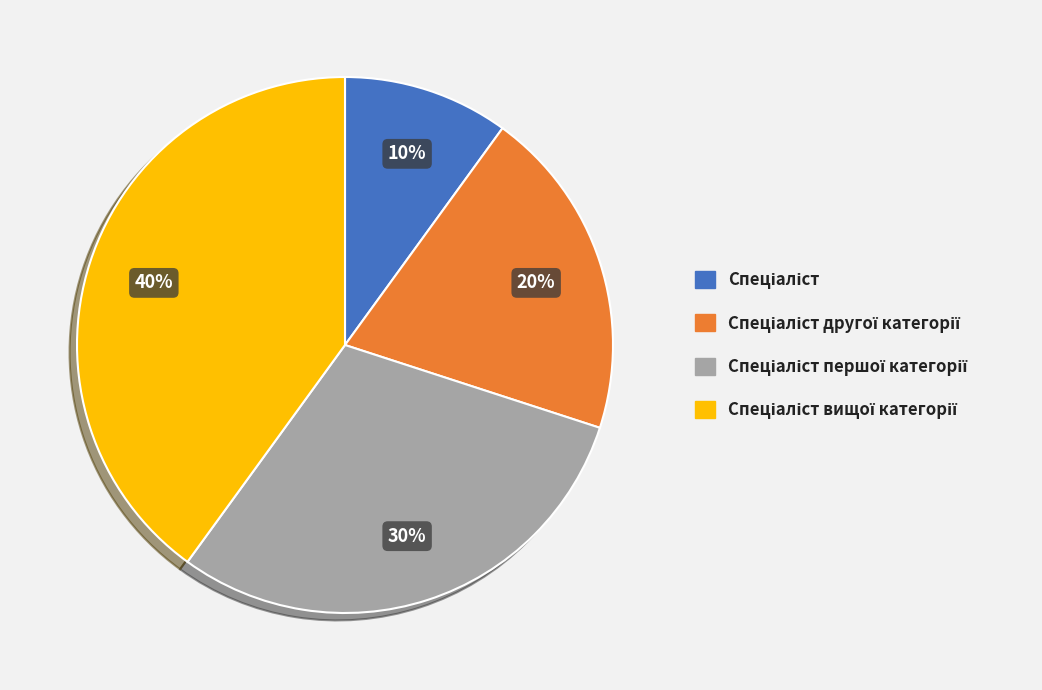

Does any single category account for the majority?

No